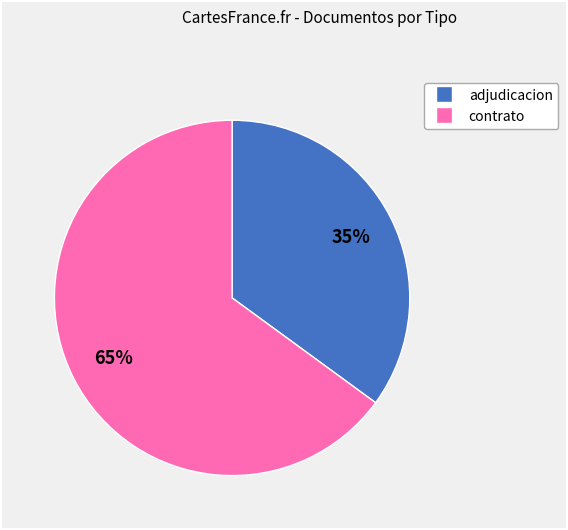

Is there any slice that represents more than half of the pie?

Yes